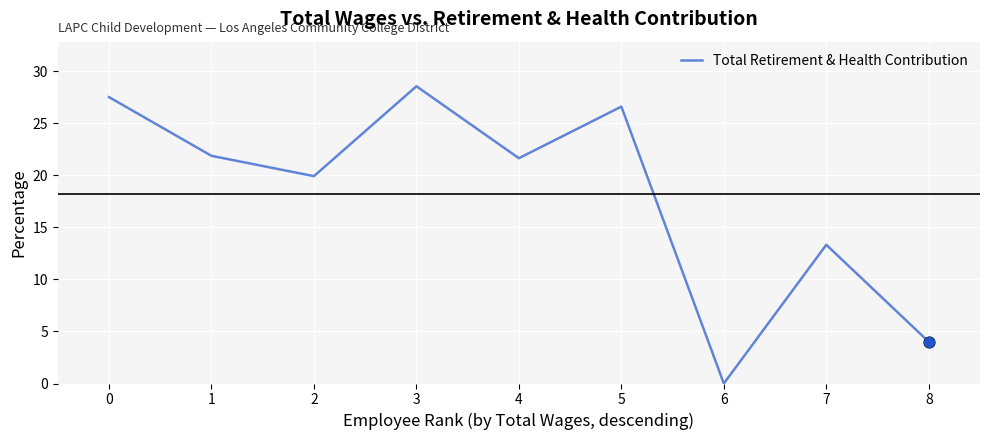

Approximately how many times larger is the value at 5 compared to 4?

1.2